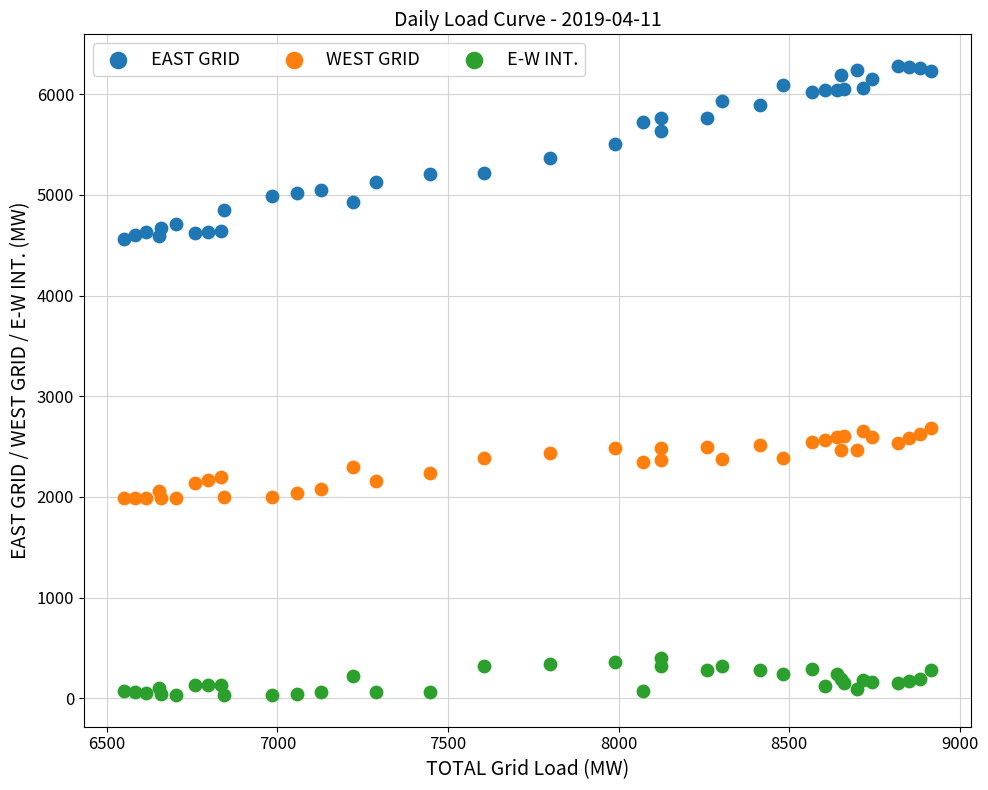

Which series reaches the maximum Y coordinate?

EAST GRID